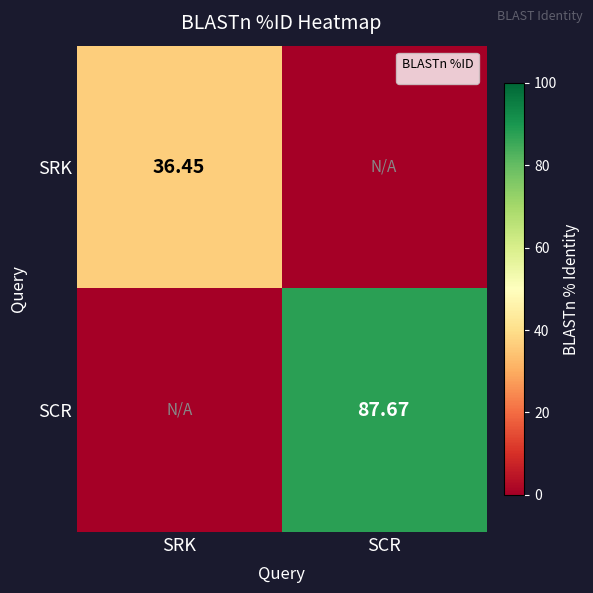

At which label does SRK first exceed 36?

SRK